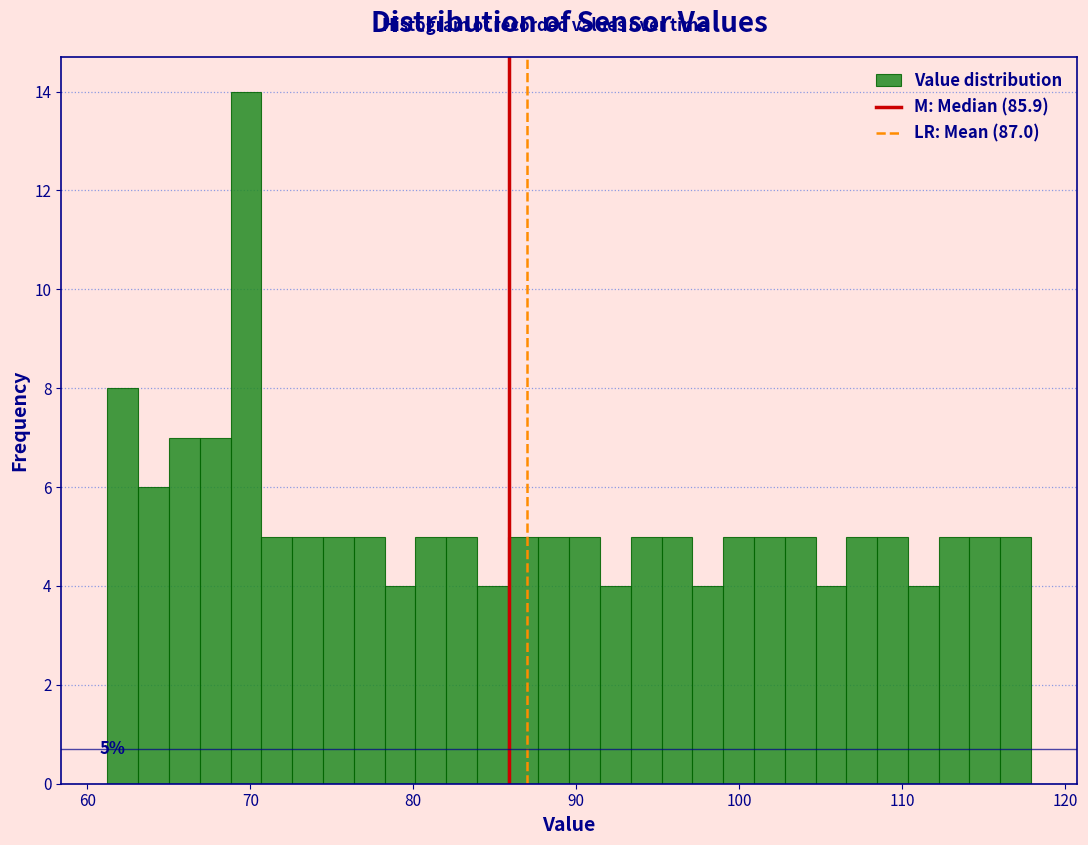

Read against the x-axis, roughly where is the centre of the tallest bar?

70